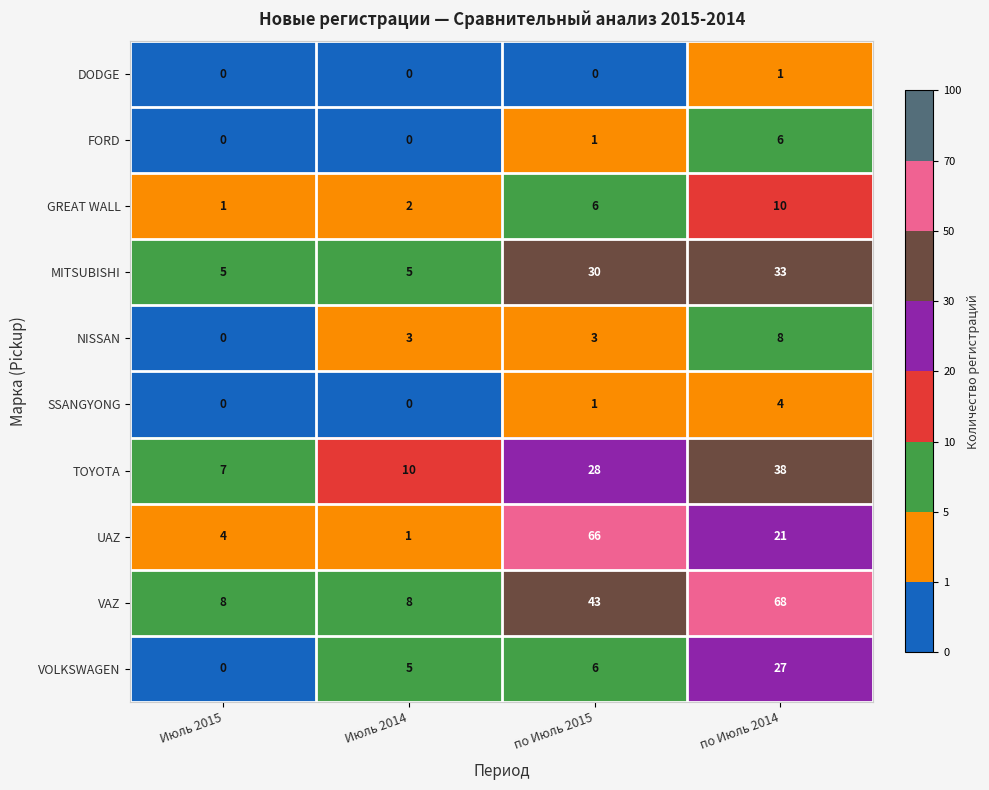

At which category does the chart reach its peak across all series?

по Июль 2014